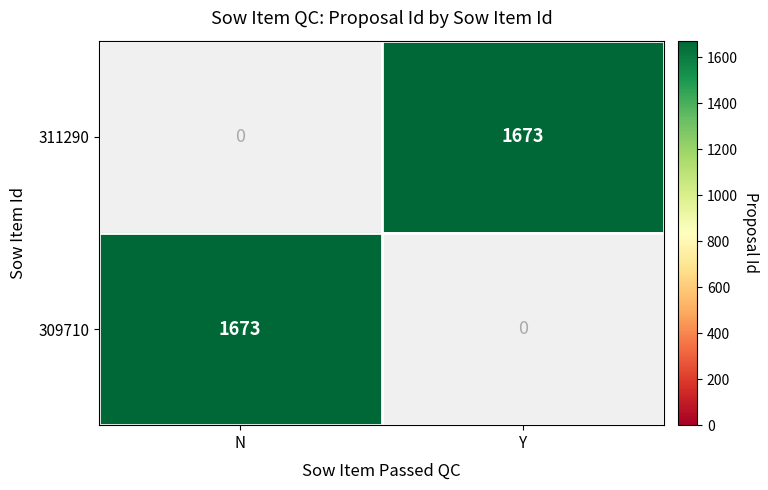

True or false: 311290 has a value of 1036 at Y.

False